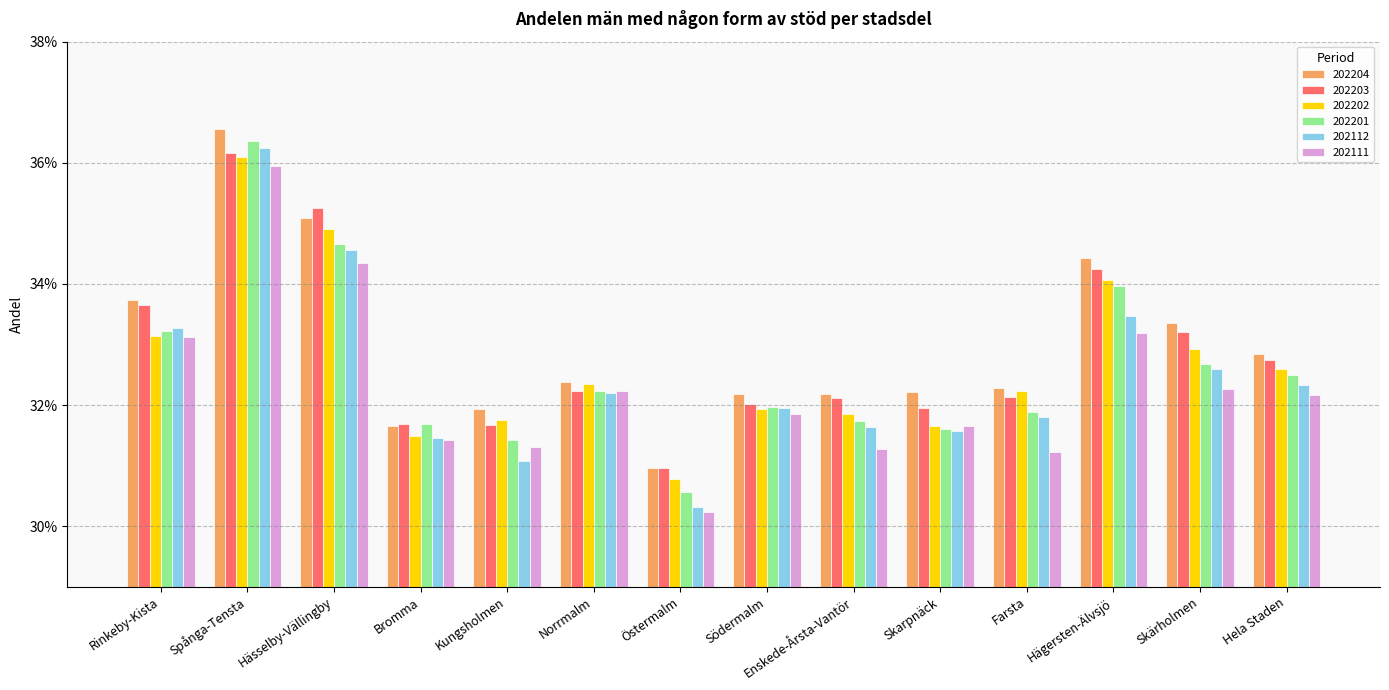

What is the label of the 1st bar from the right?

Hela Staden